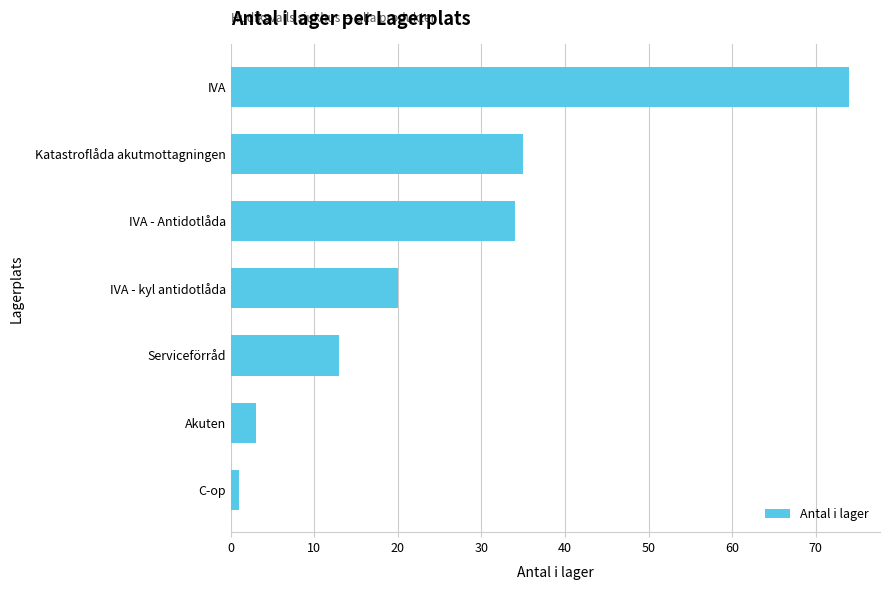

What is the average value?

26